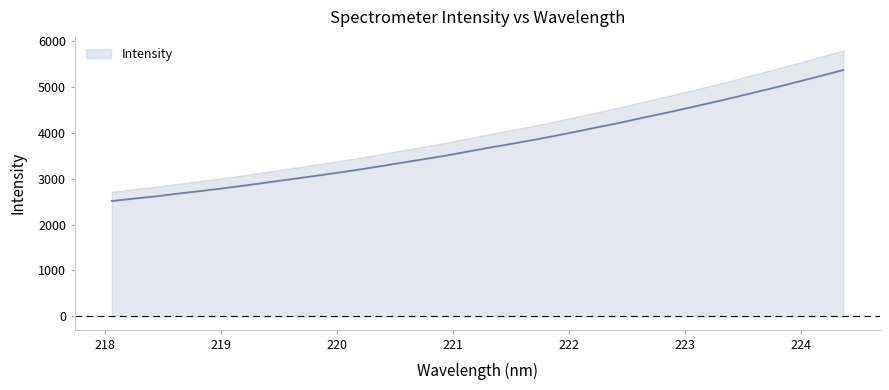

What is the label of the 33rd point from the right?

218.2508